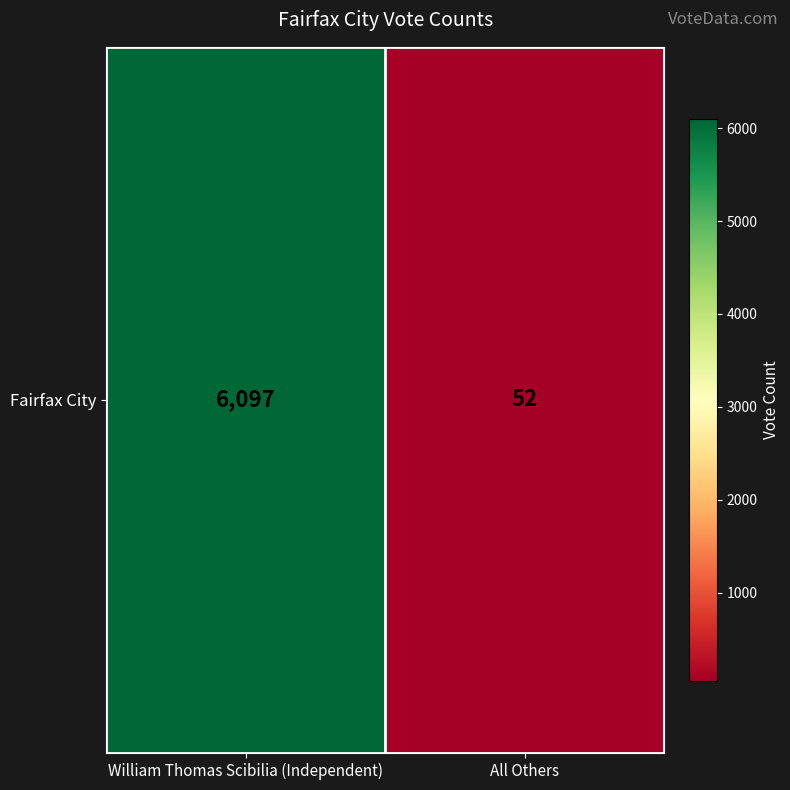

Rank the categories by value from lowest to highest.

All Others, William Thomas Scibilia (Independent)